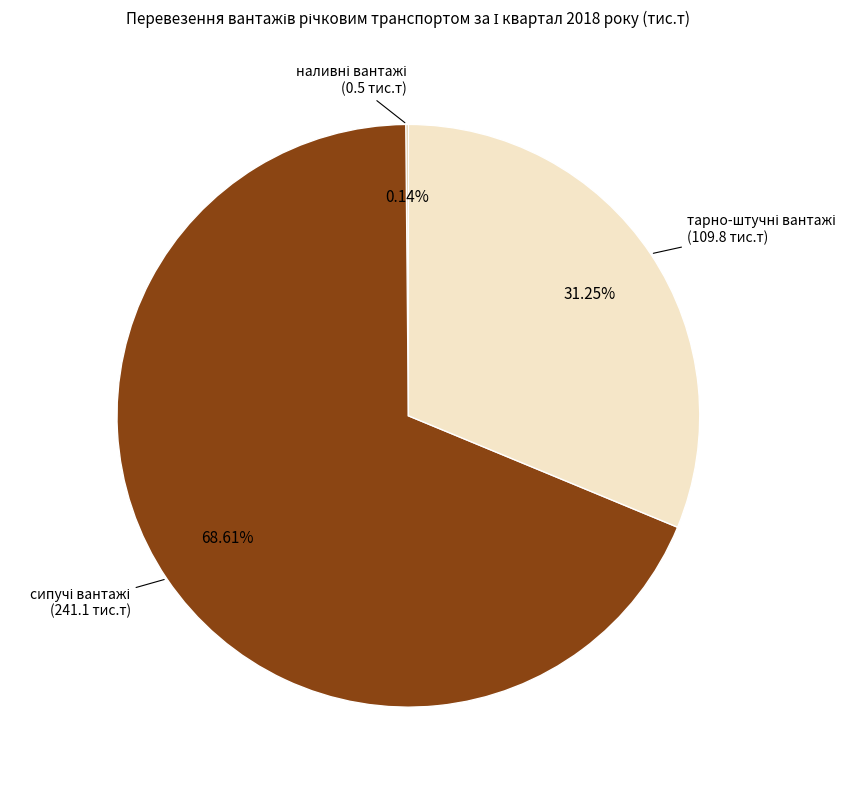

Is there a majority slice in this chart?

Yes